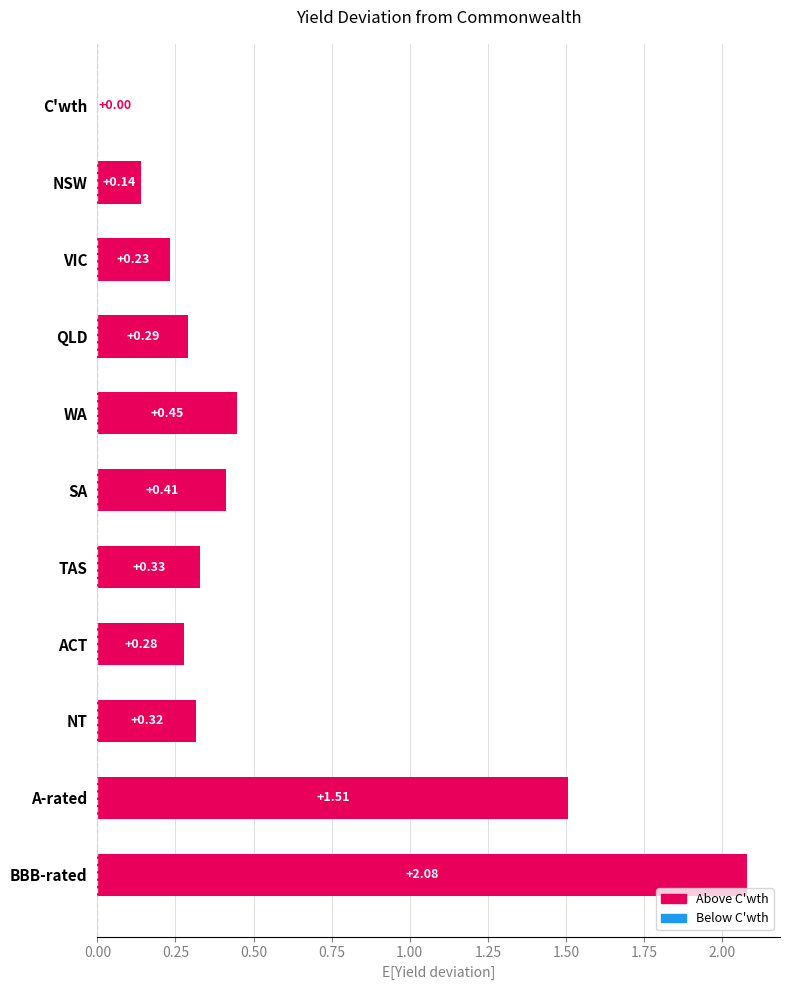

How many positive values are there?

10